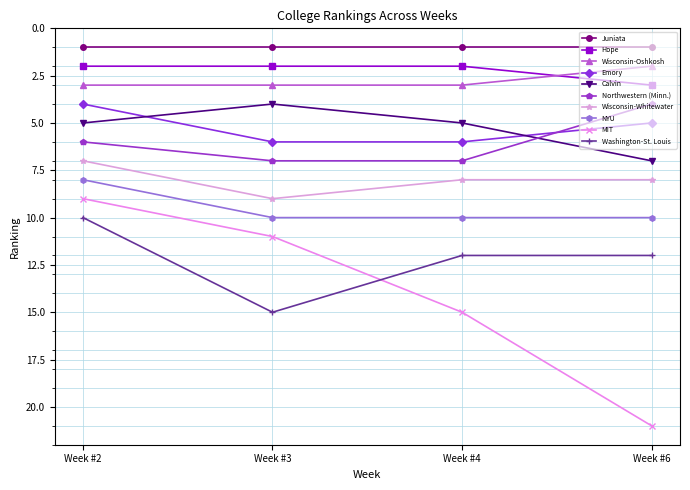

At which category does the chart reach its peak across all series?

Week #6